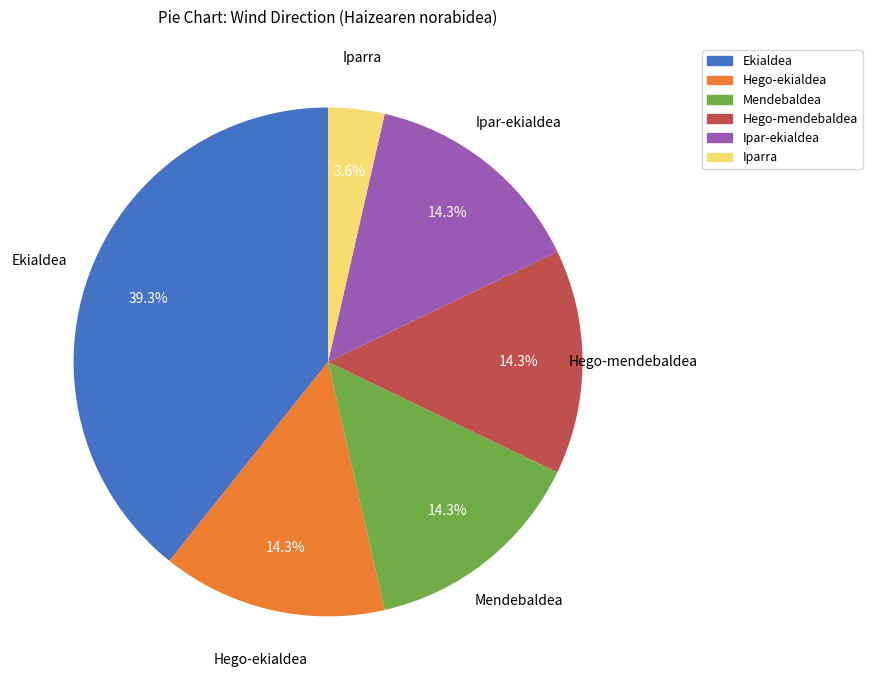

Approximately how many times larger is the value at Hego-mendebaldea compared to Iparra?

4.0